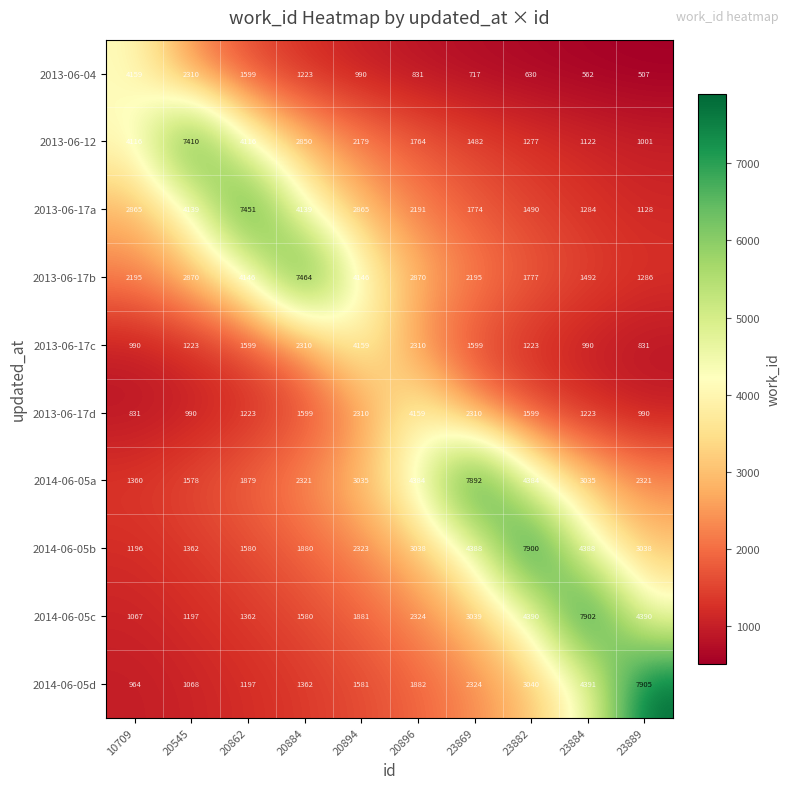

True or false: 2014-06-05b has a value of 1362 at 20545.

True